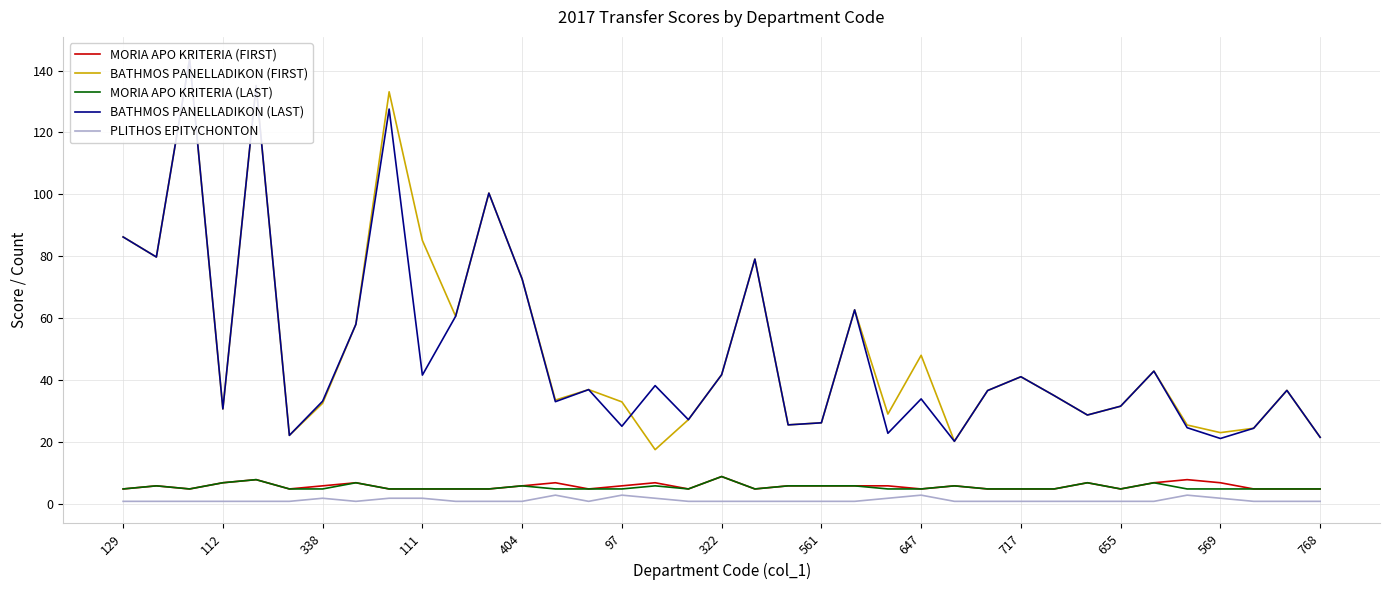

Between 112 and 561, which series saw the biggest shift?

BATHMOS PANELLADIKON (FIRST)